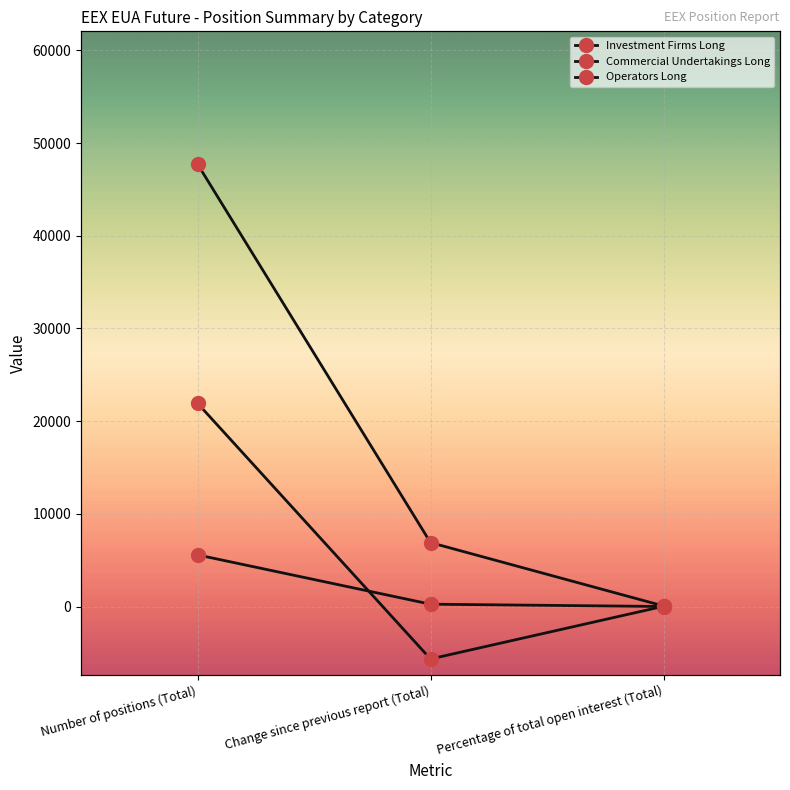

What is the label of the 2nd point from the left?

Change since previous report (Total)